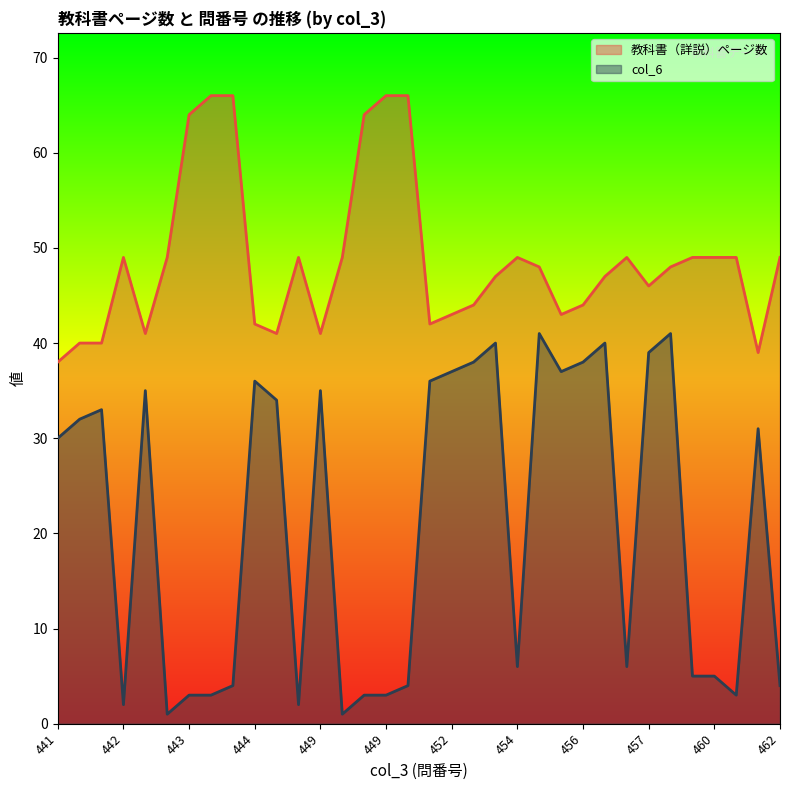

What is the average value of the col_6 series?

21